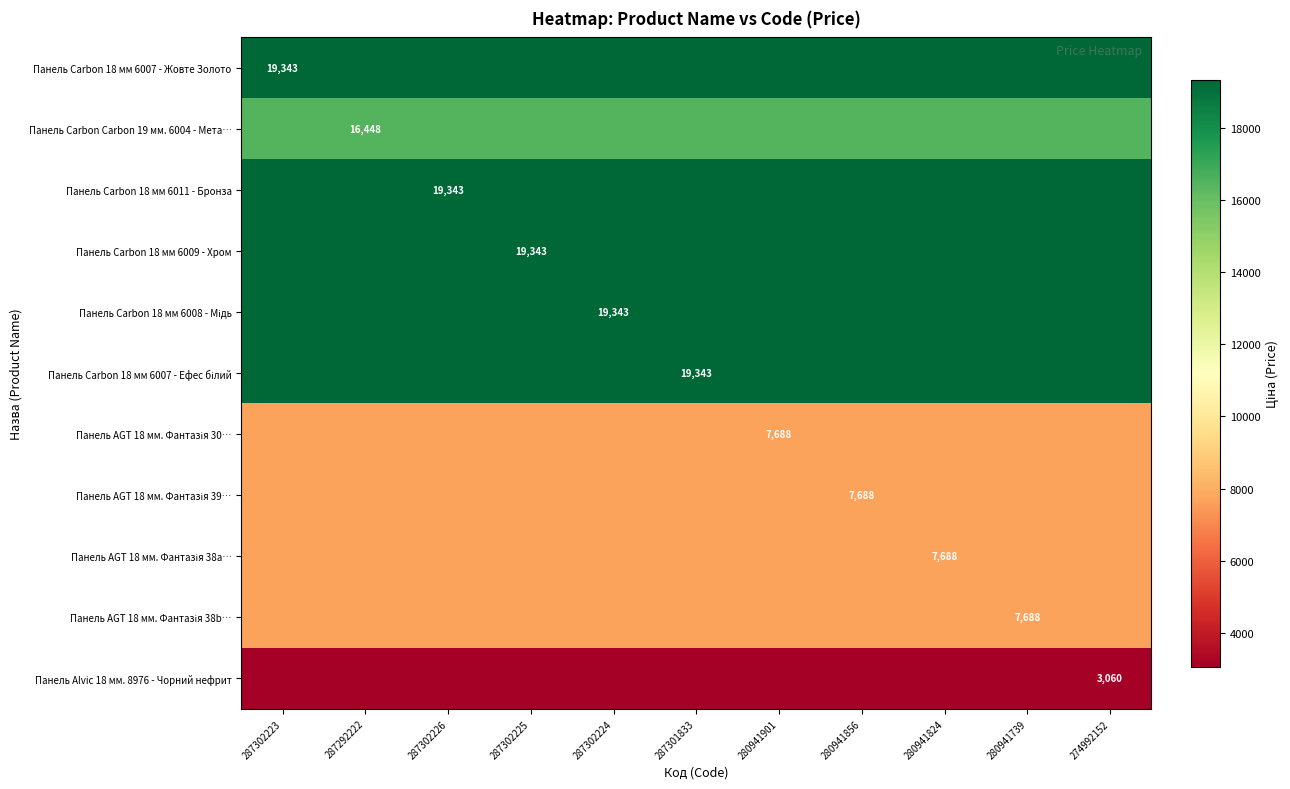

Which series has the widest spread of values?

Панель Carbon 18 мм 6007 - Жовте Золото